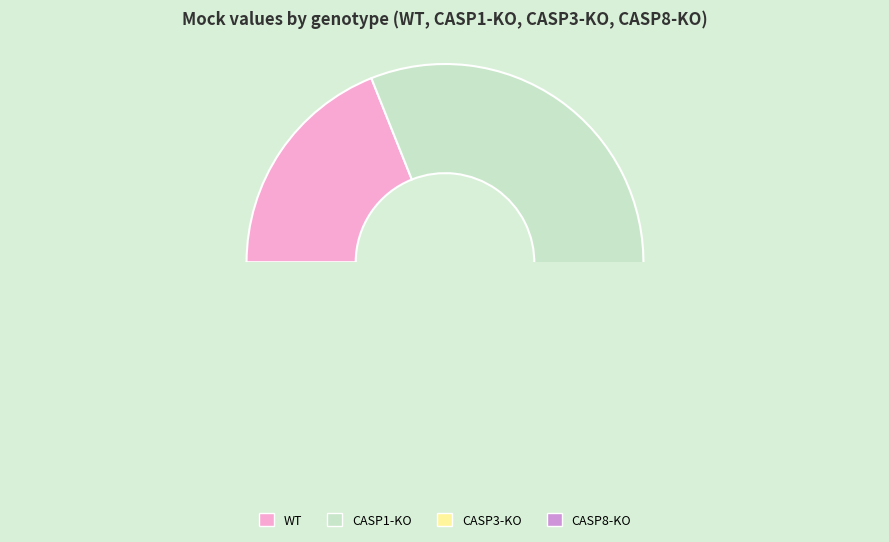

True or false: WT accounts for 27% of the total.

False